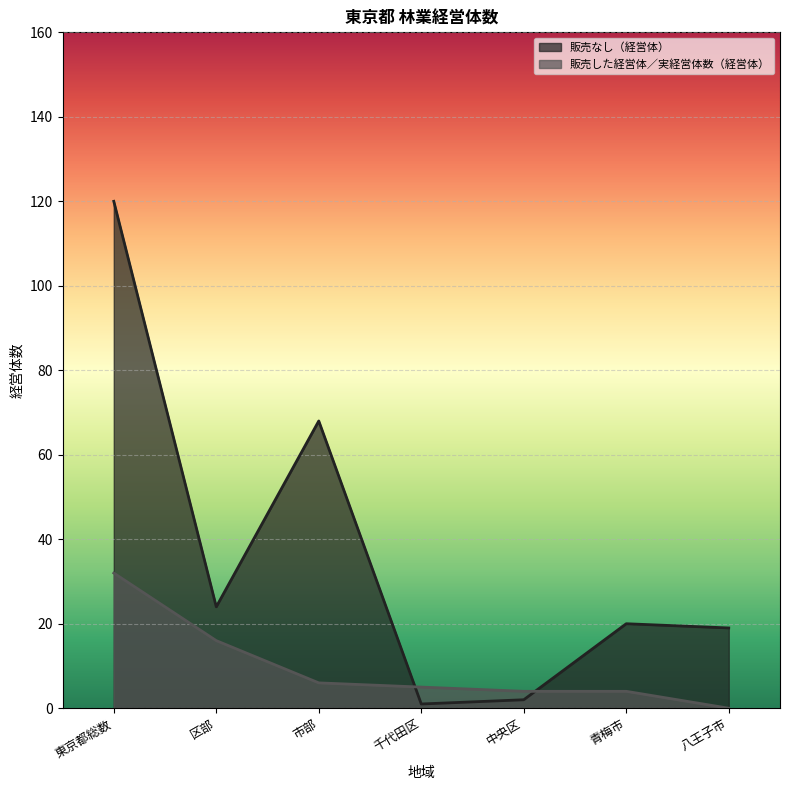

How many times do 販売した経営体／実経営体数（経営体） and 販売なし（経営体） cross each other?

2